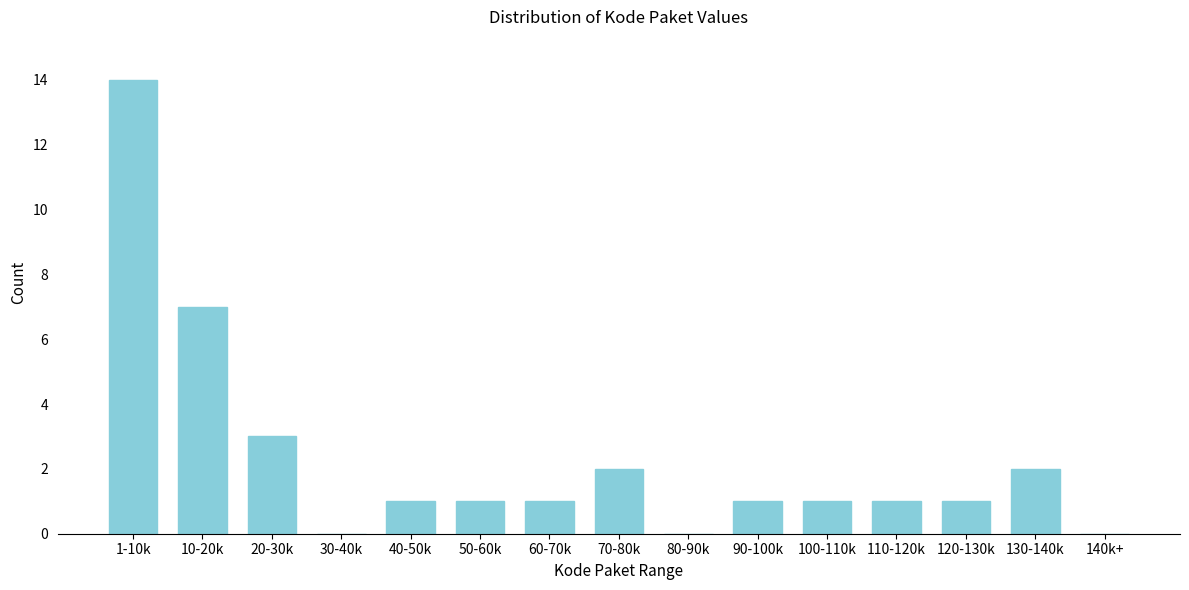

Reading right to left, transcribe all the data shown in this chart.

140k+=0	130-140k=2	120-130k=1	110-120k=1	100-110k=1	90-100k=1	80-90k=0	70-80k=2	60-70k=1	50-60k=1	40-50k=1	30-40k=0	20-30k=3	10-20k=7	1-10k=14